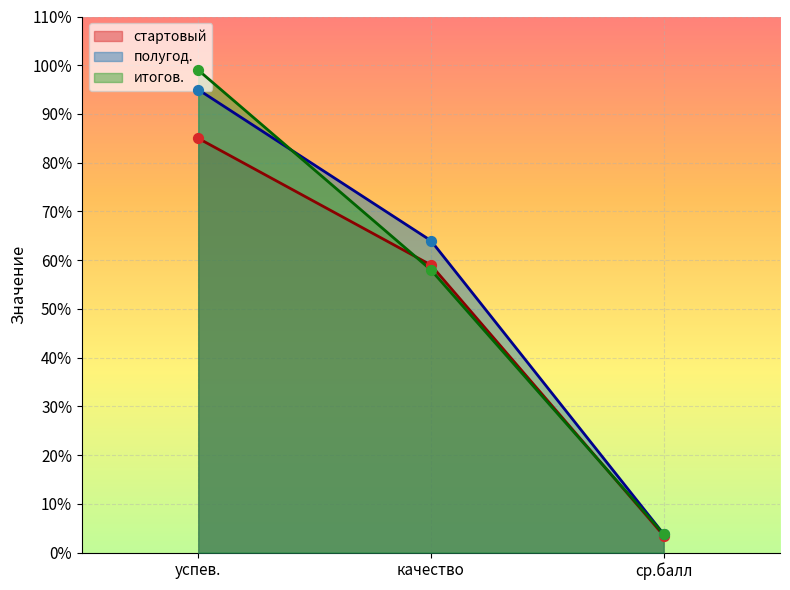

What are all the series names shown in the legend?

стартовый, полугод., итогов.